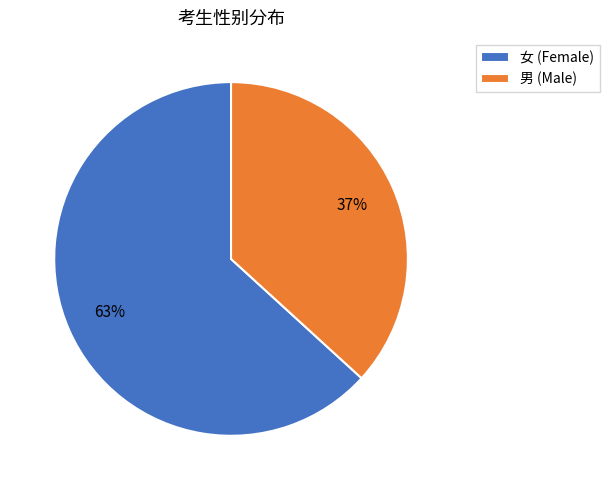

Between 女 and 男, which is larger?

女